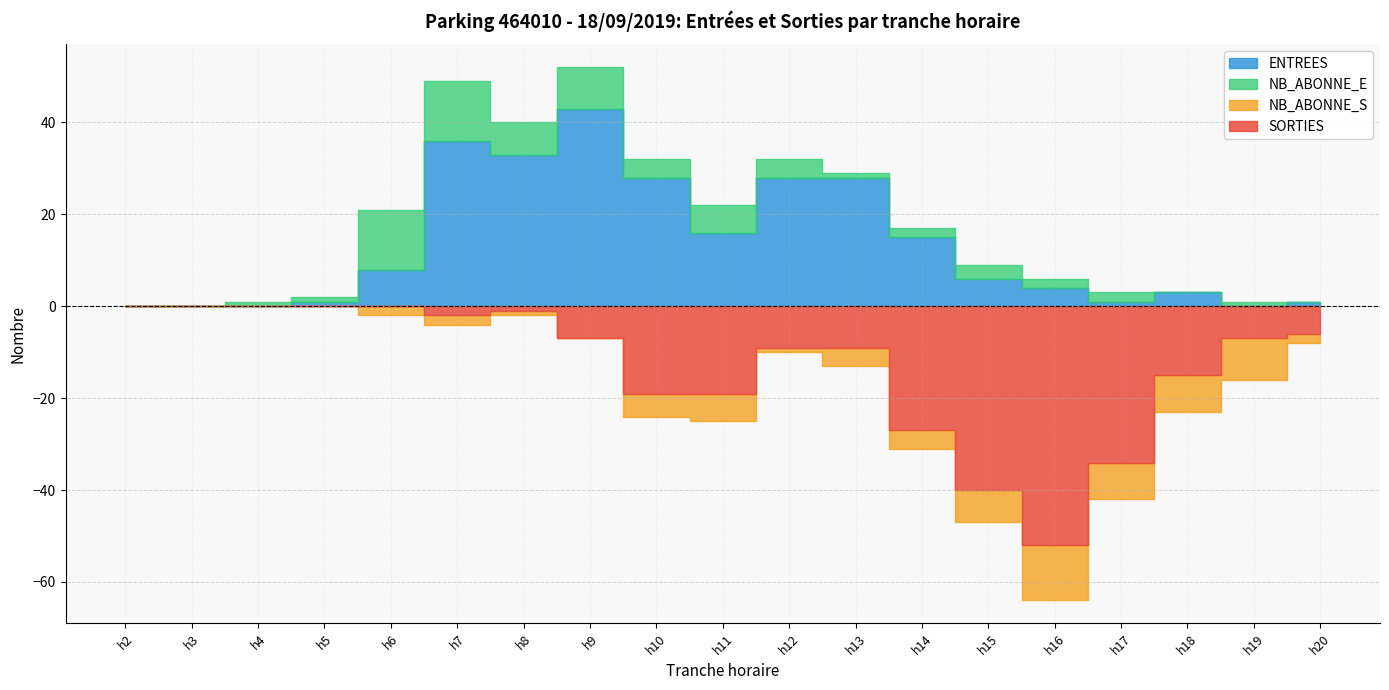

Reading left to right, list all the values displayed in this chart.

ENTREES: 0	0	0	1	8	36	33	43	28	16	28	28	15	6	4	1	3	0	1
SORTIES: 0	0	0	0	0	2	1	7	19	19	9	9	27	40	52	34	15	7	6
NB_ABONNE_E: 0	0	1	1	13	13	7	9	4	6	4	1	2	3	2	2	0	1	0
NB_ABONNE_S: 0	0	0	0	2	2	1	0	5	6	1	4	4	7	12	8	8	9	2